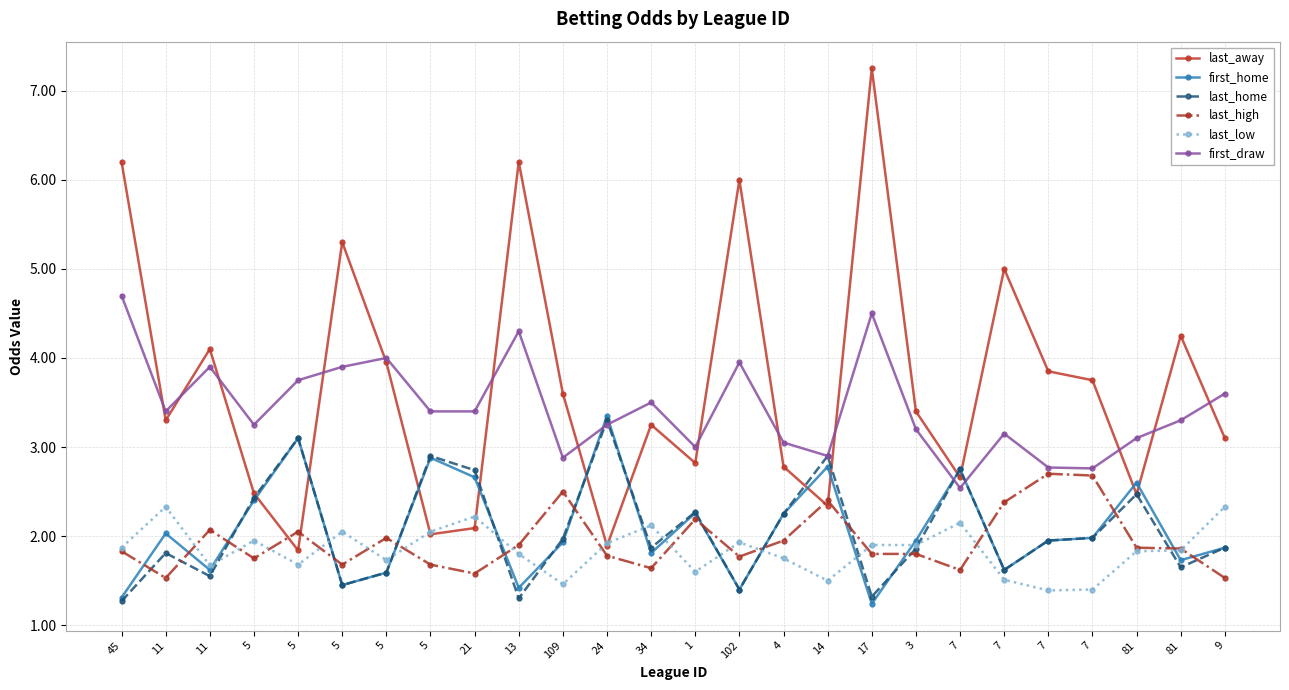

How many distinct data groups are displayed?

6